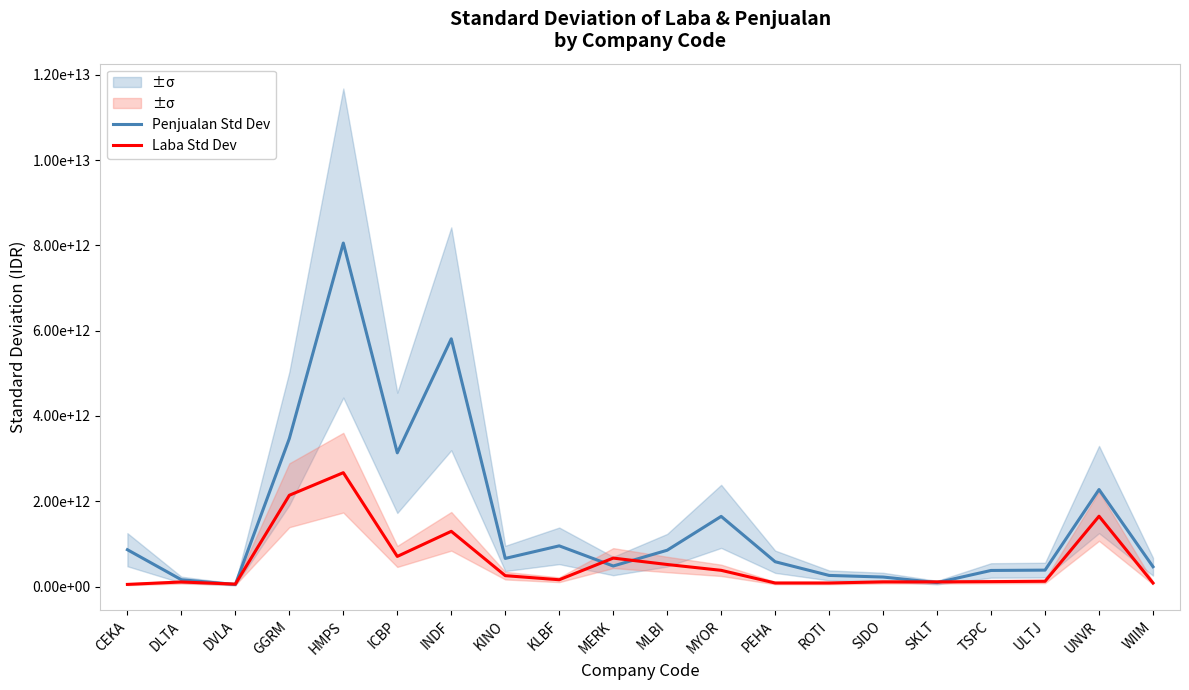

Reading left to right, transcribe all the data shown in this chart.

Penjualan Std Dev: 863106893197.1	158662022662.1	47246618512.1	3470332269349.0	8054988352922.1	3135240469680.4	5809115620324.4	658711731932.9	953574462113.3	480799016058.0	850858590858.3	1644551547673.9	581038217158.6	259920283426.3	222136290277.5	91701736050.1	376670879460.8	384372842132.5	2274228207816.0	463673588617.7
Laba Std Dev: 49415056383.3	106167857616.5	56190424859.4	2139839815882.0	2669573900677.6	705544782589.9	1294245413388.2	254534100741.8	158417982436.8	666556355715.4	516539917565.2	379451740285.2	82338769811.0	82374603534.5	108391164882.4	108252197458.4	114774975182.1	122251623564.9	1648549626285.3	82156701913.8